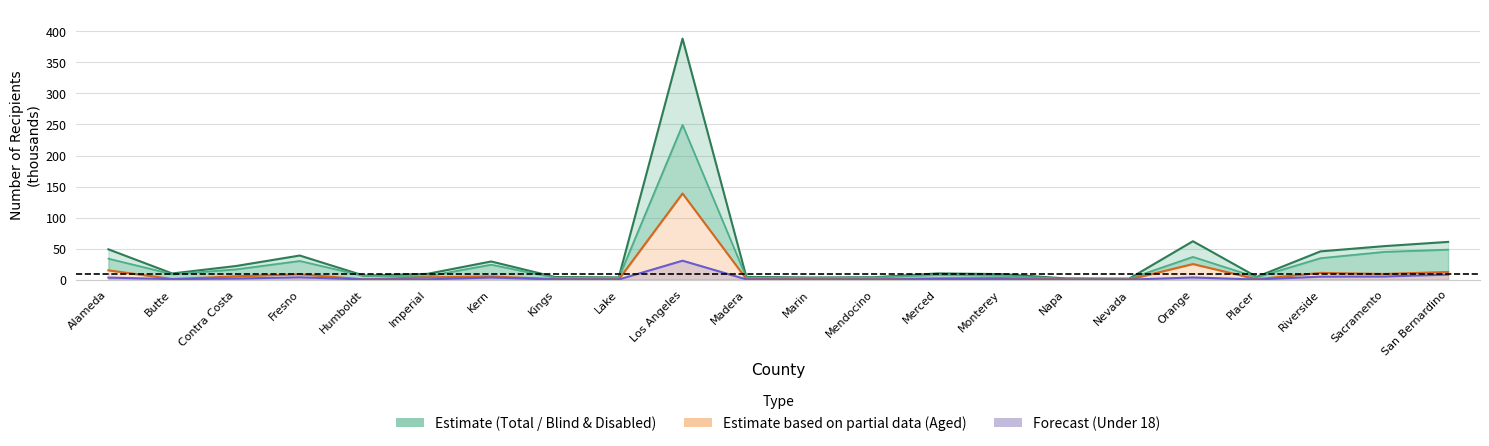

In Aged, how many points are lower than both neighbors (excluding endpoints)?

7